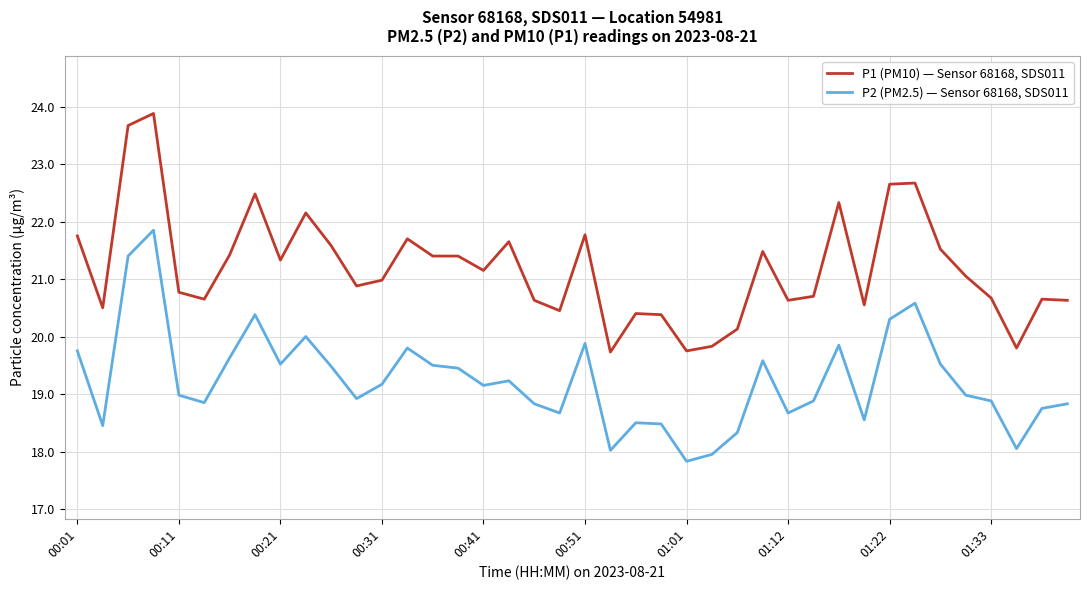

At how many categories does at least one series exceed 22?

7